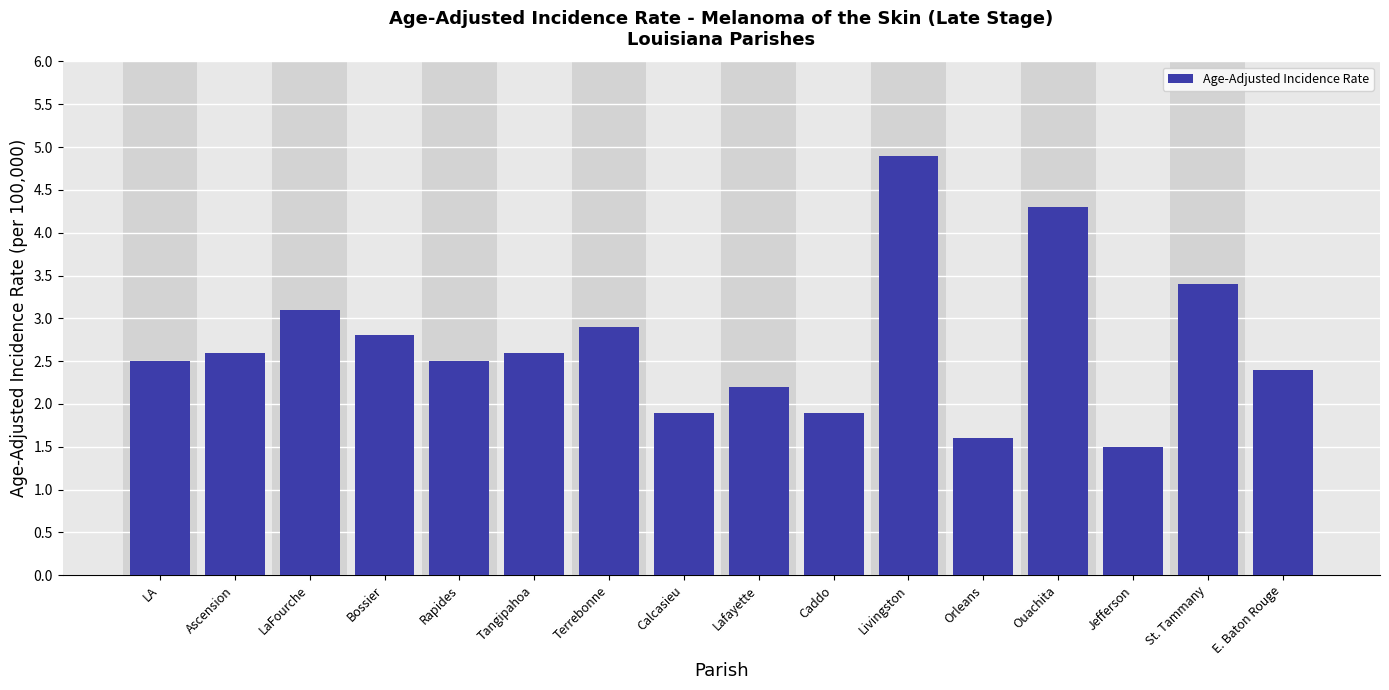

Reading right to left, list all the values displayed in this chart.

E. Baton Rouge=2.4	St. Tammany=3.4	Jefferson=1.5	Ouachita=4.3	Orleans=1.6	Livingston=4.9	Caddo=1.9	Lafayette=2.2	Calcasieu=1.9	Terrebonne=2.9	Tangipahoa=2.6	Rapides=2.5	Bossier=2.8	LaFourche=3.1	Ascension=2.6	LA=2.5